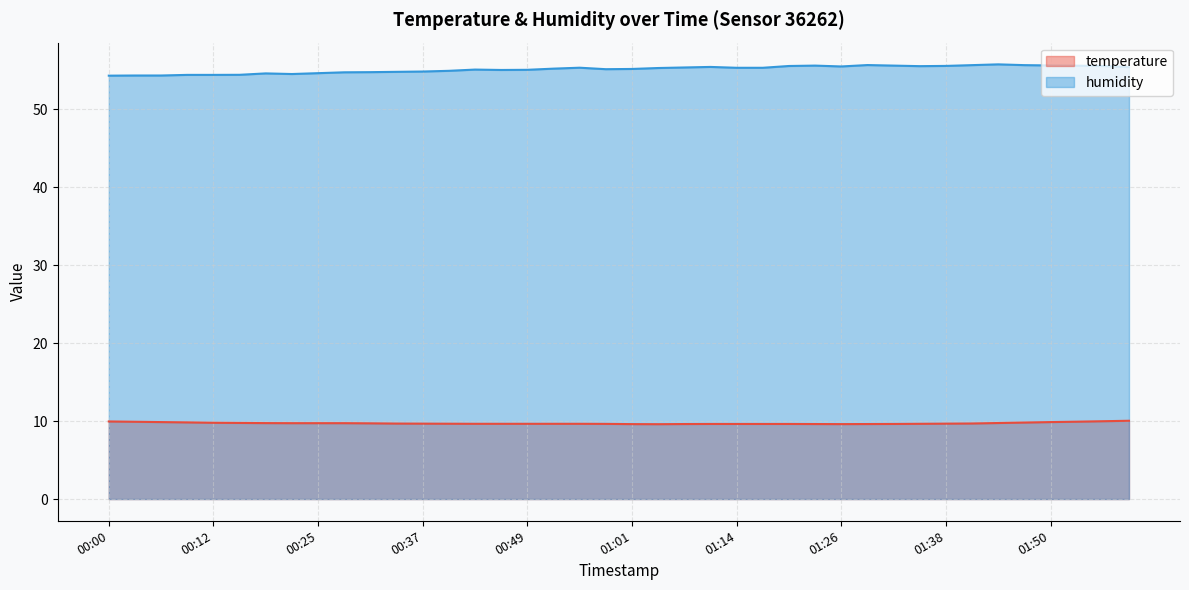

Which label corresponds to the smallest value in the chart?

01:04